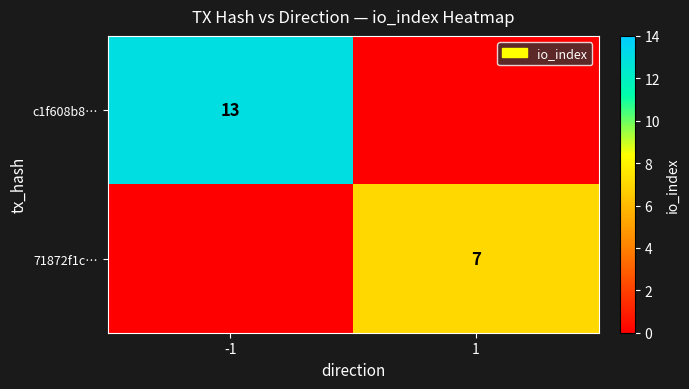

The c1f608b8… series shows 8 at -1. True or false?

False